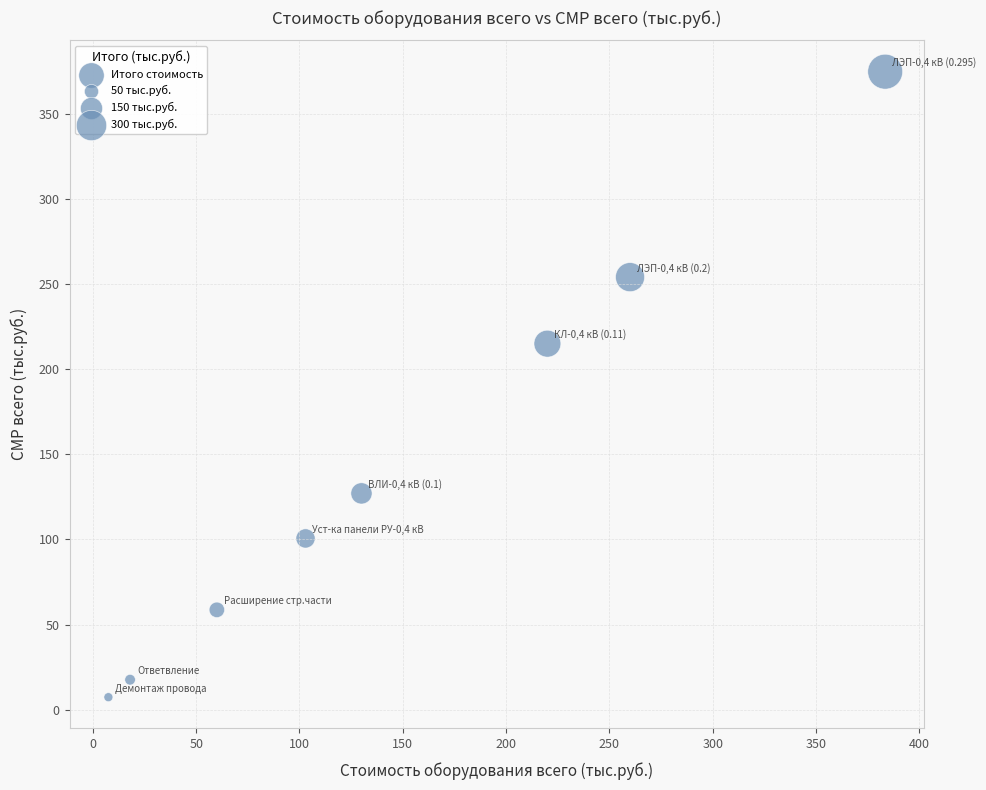

What is the range of X values (max minus min)?

376.0